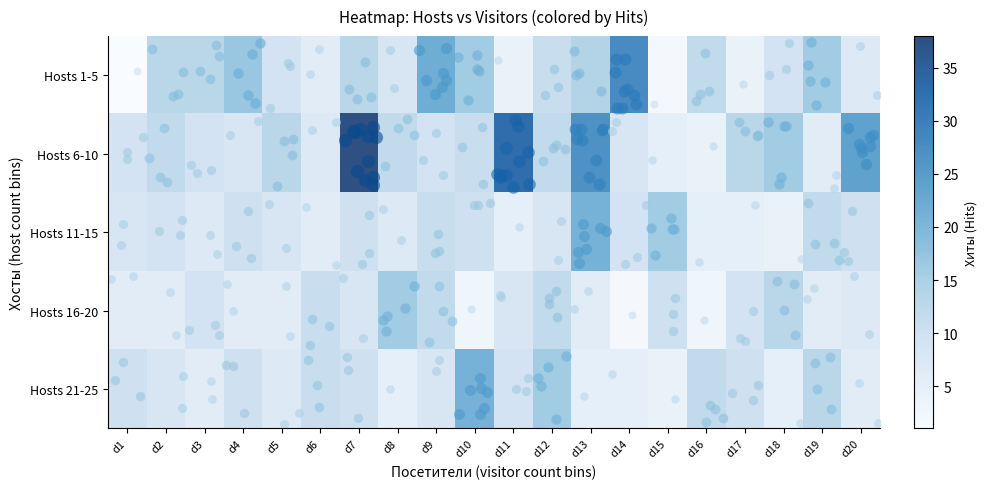

At how many categories does at least one series exceed 23?

5